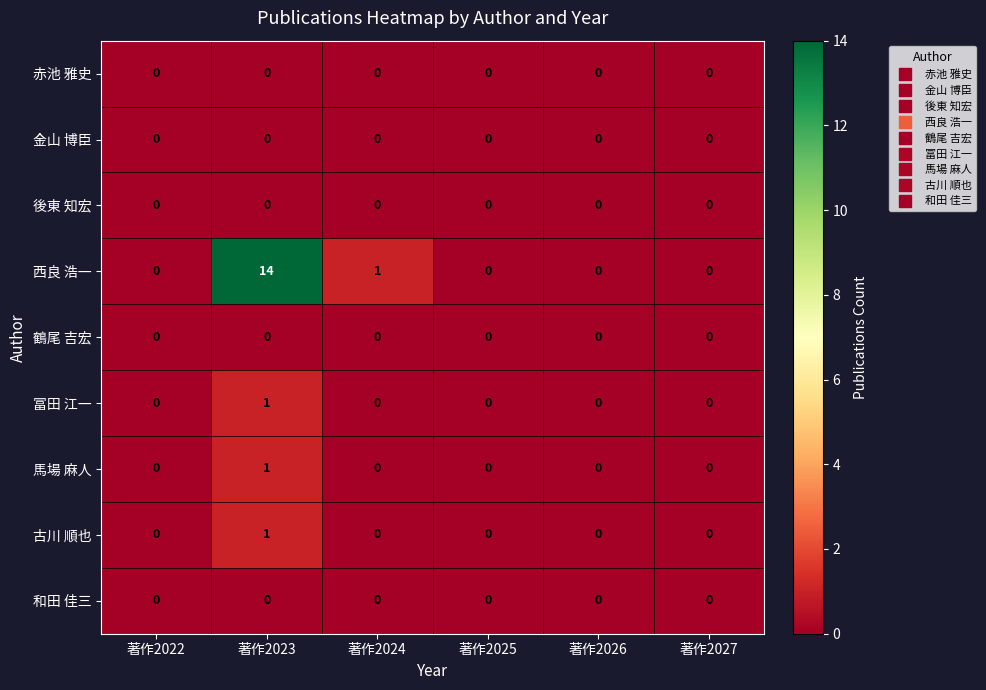

Which category has the highest value across all series?

著作2023